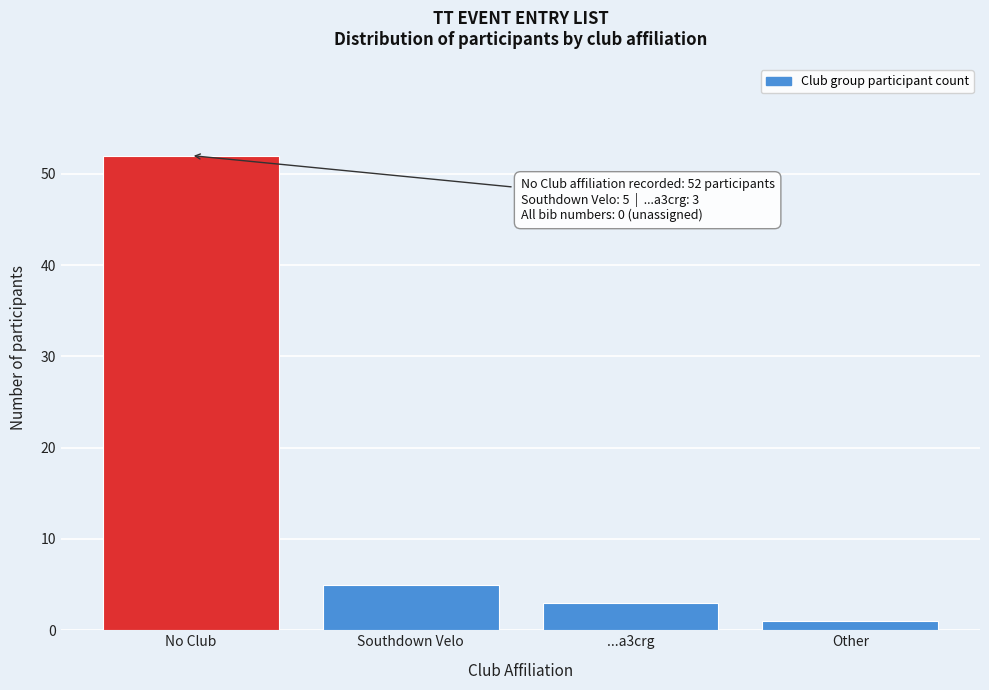

Reading right to left, what are all the values shown in this chart?

Other=1	...a3crg=3	Southdown Velo=5	No Club=52